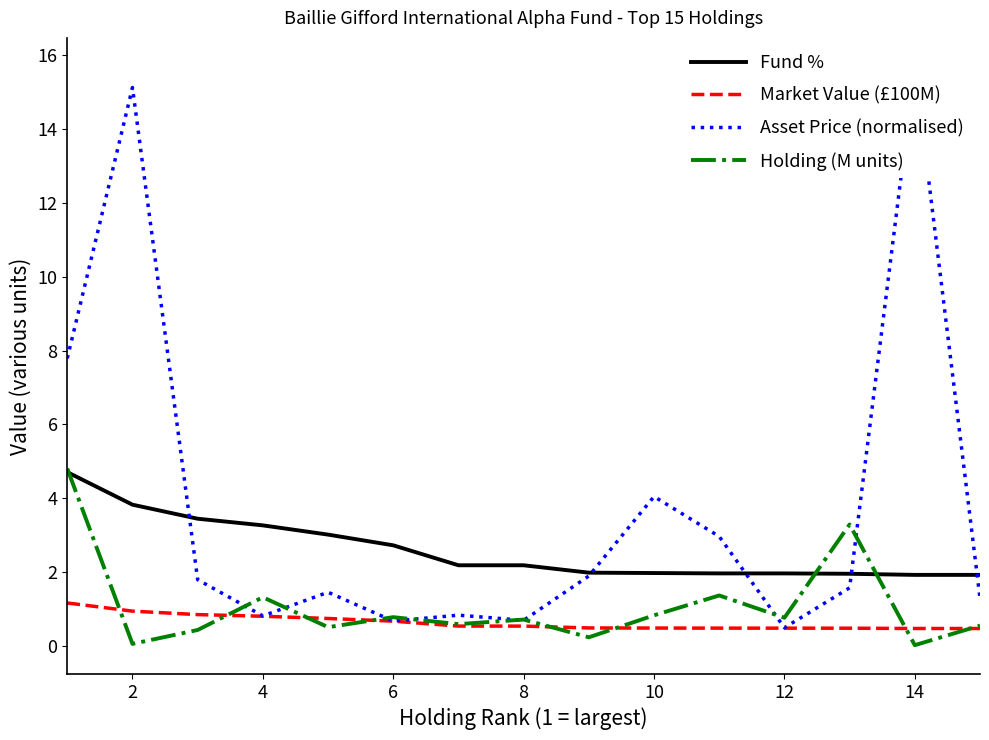

The value of Fund % at 2 is 3.8. True or false?

True